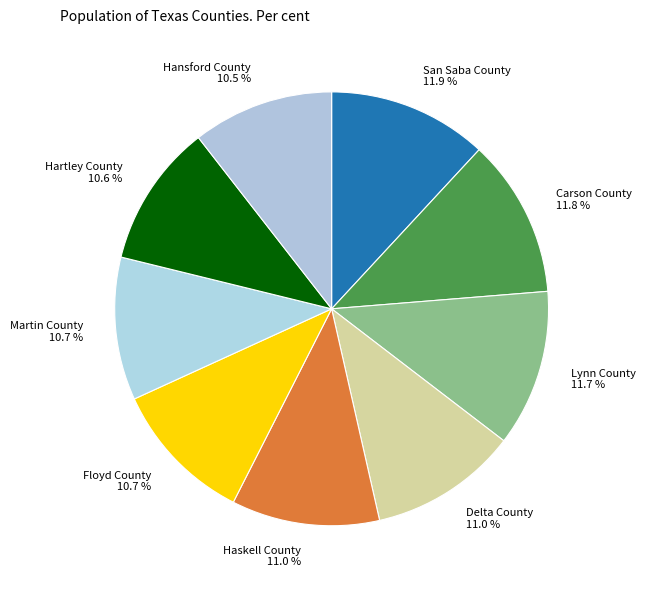

Is it true that Carson County is 12% of the pie?

True